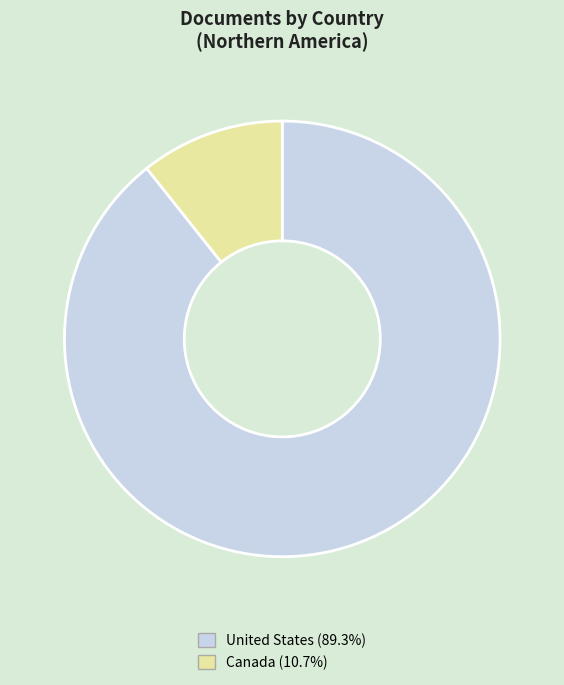

Approximately how many times larger is the value at United States compared to Canada?

8.4